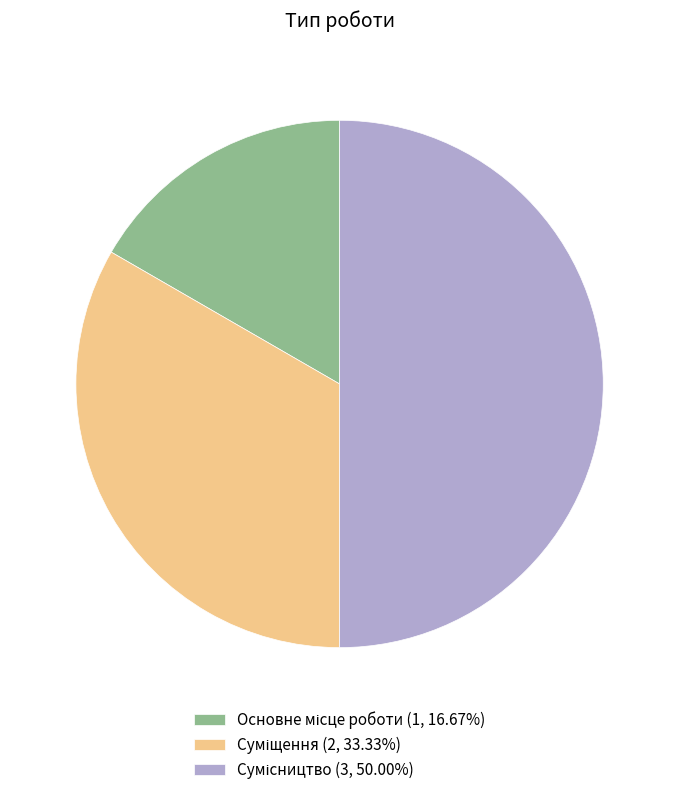

To the nearest percent, what portion does Основне місце роботи represent?

17%